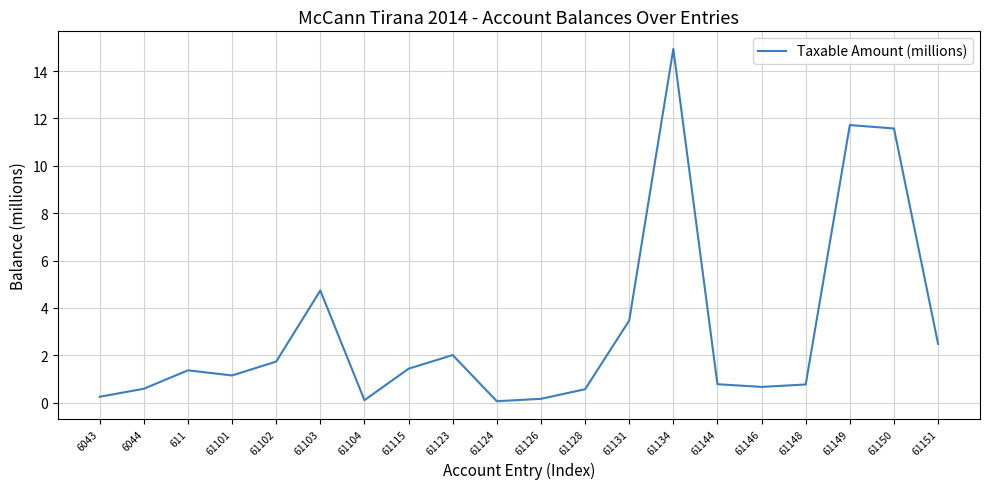

What is the difference between the values at 61103 and 61101?

3.6